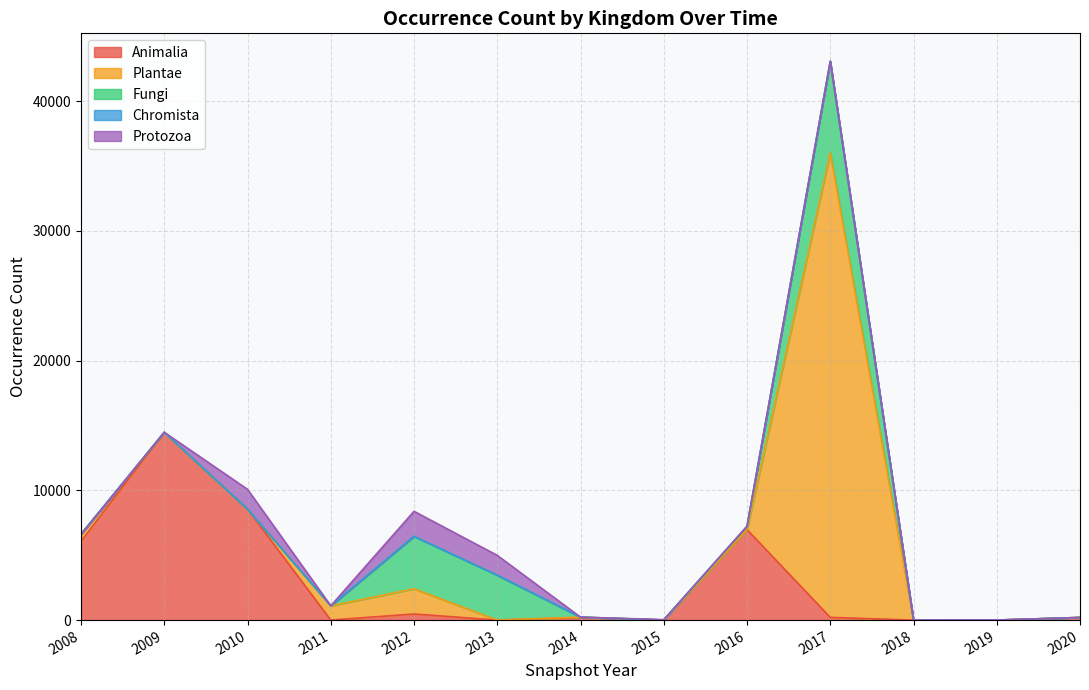

Between which two adjacent categories do Fungi and Animalia first intersect?

2010 and 2011